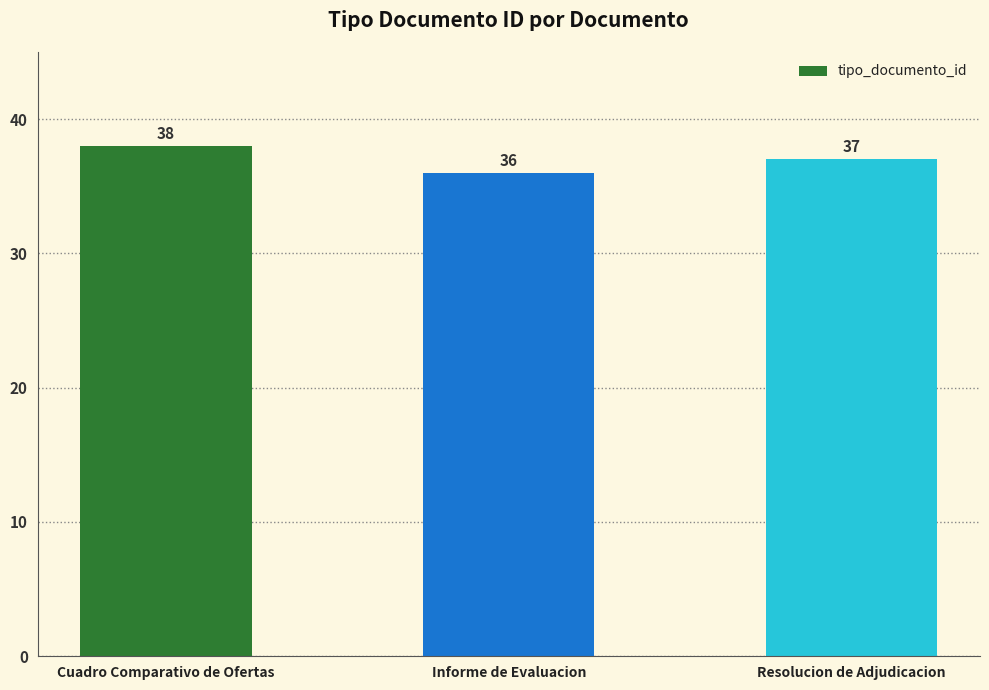

At which label does the data first exceed 37?

Cuadro Comparativo de Ofertas